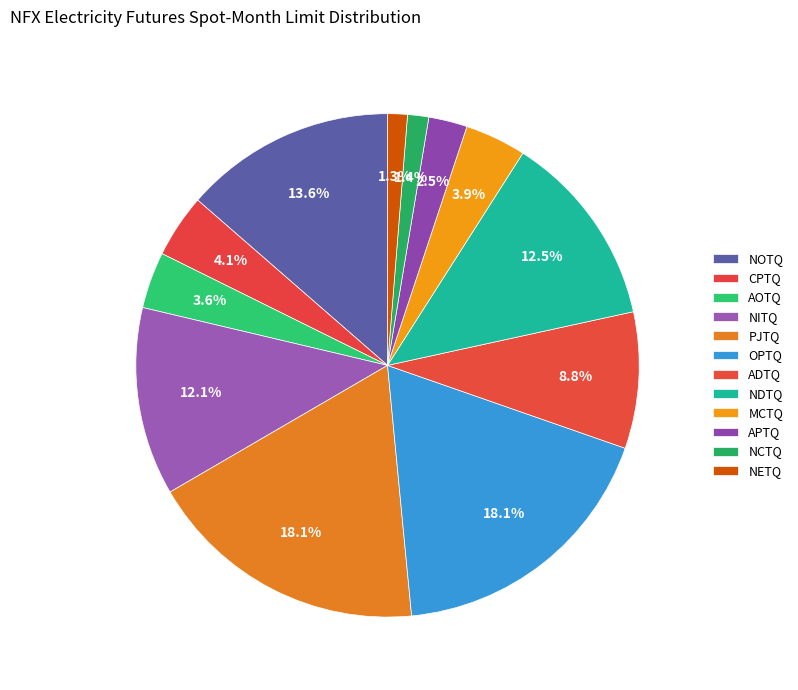

Which slice is the largest?

PJTQ